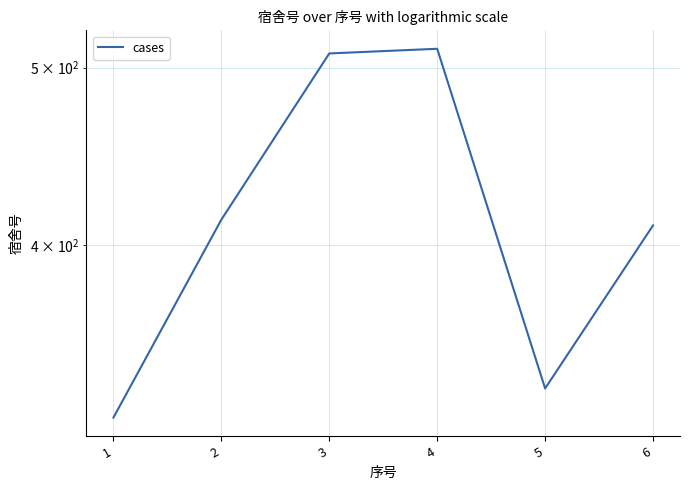

List the labels in order of value, largest first.

4, 3, 2, 6, 5, 1